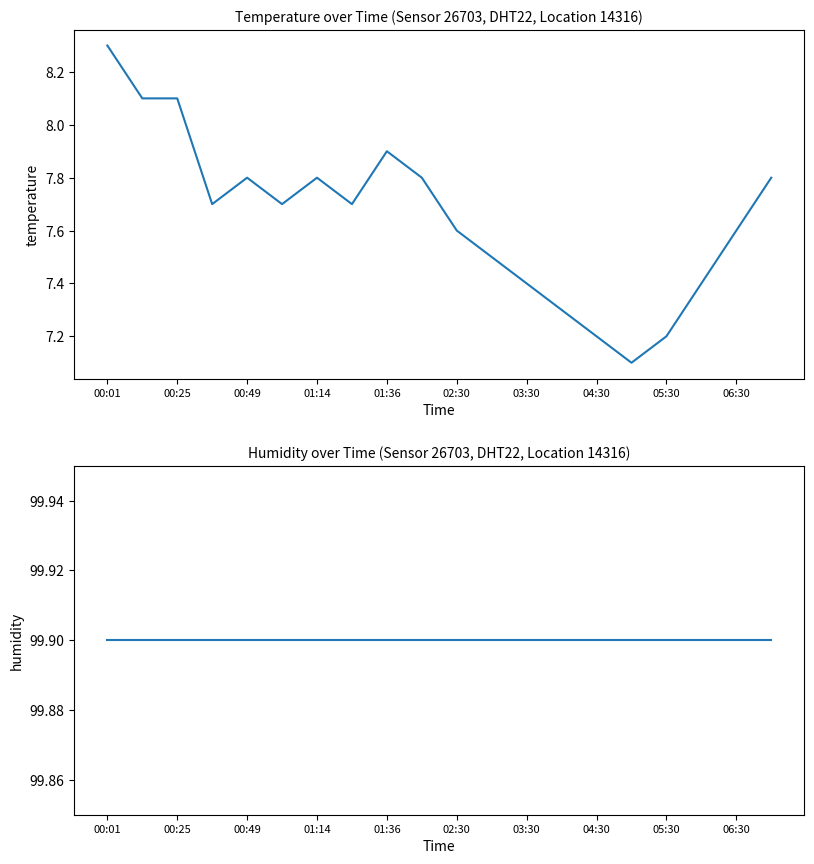

List the series in order of their peak value, highest first.

humidity, temperature